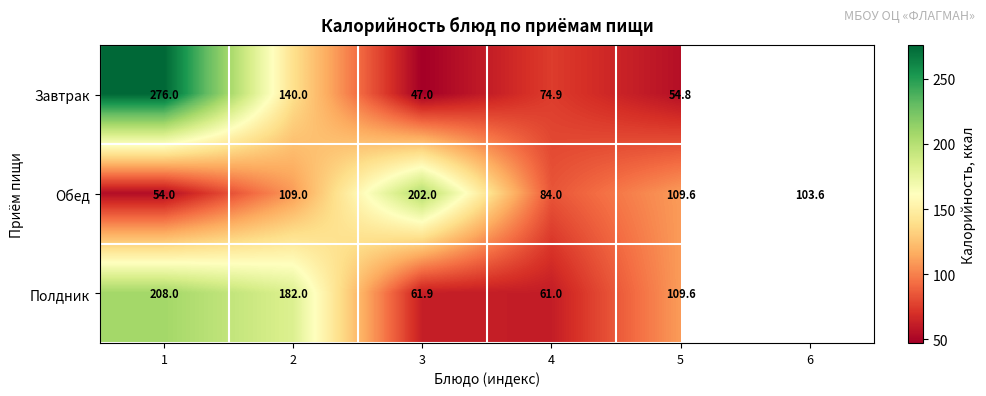

What is the sum of the Завтрак values at 3 and 1?

323.0